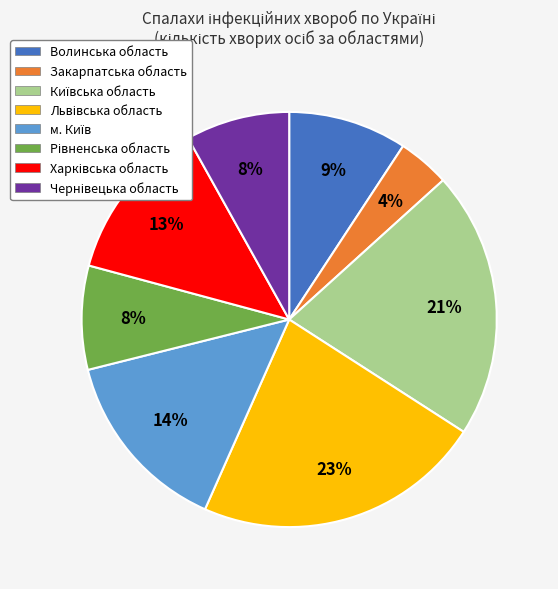

The Волинська область slice represents 1% of the pie. True or false?

False